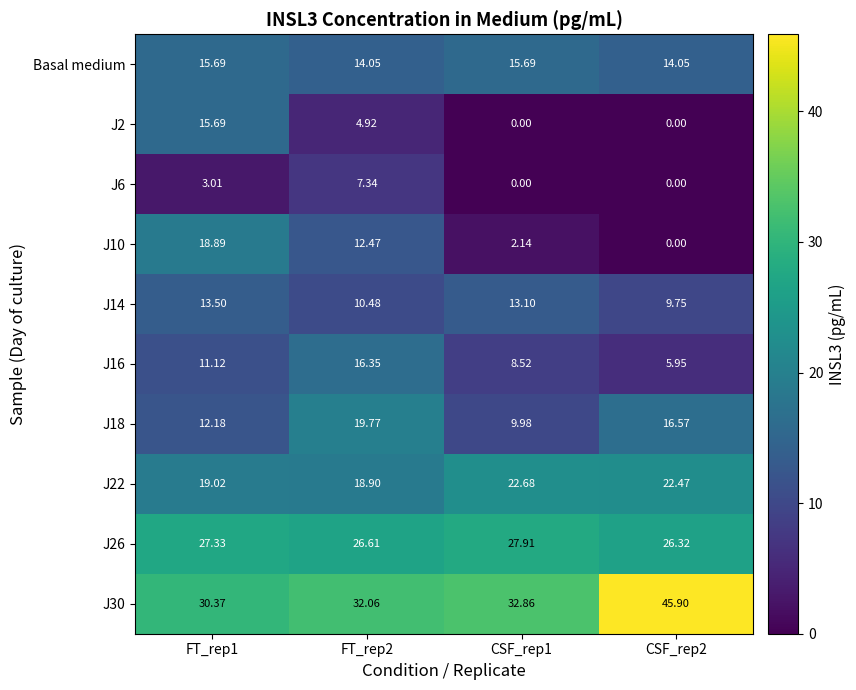

What is the greatest value displayed?

45.9